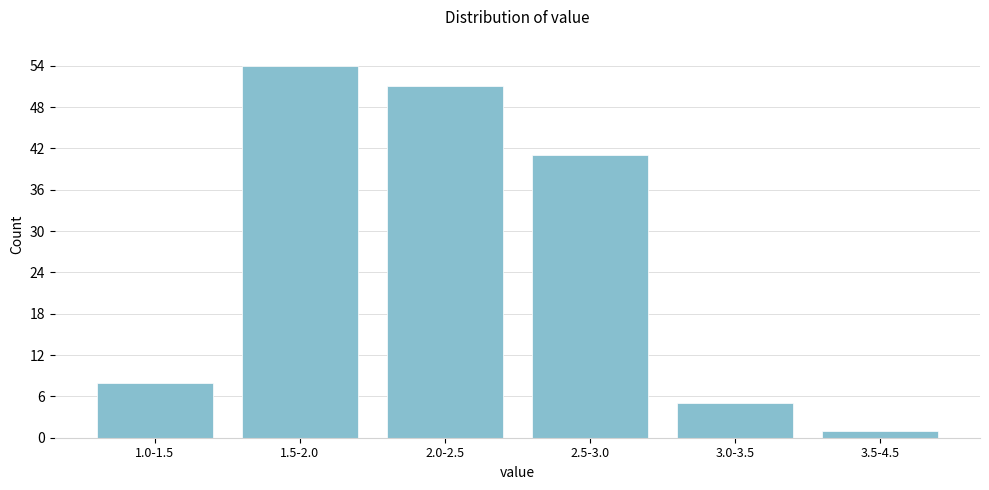

Reading left to right, extract all data points from this chart.

1.0-1.5=8	1.5-2.0=54	2.0-2.5=51	2.5-3.0=41	3.0-3.5=5	3.5-4.5=1